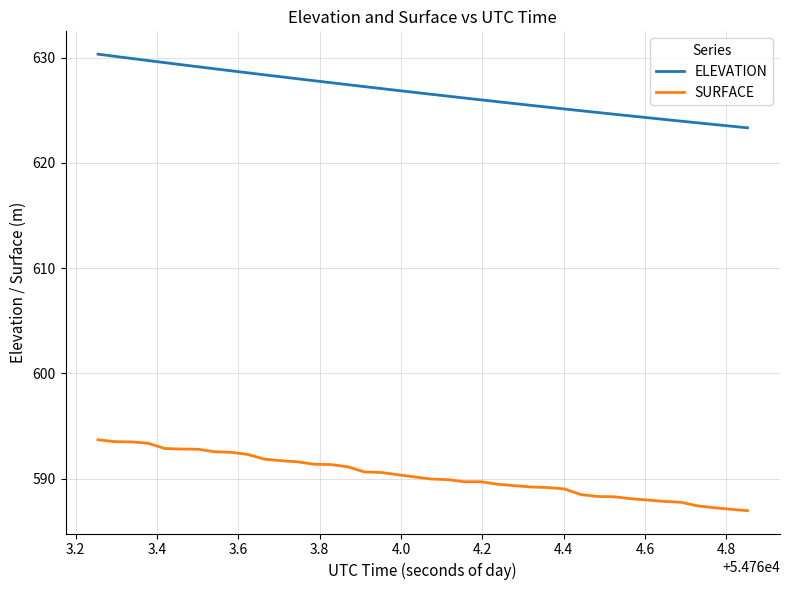

What is the sum of all SURFACE values?

23611.3